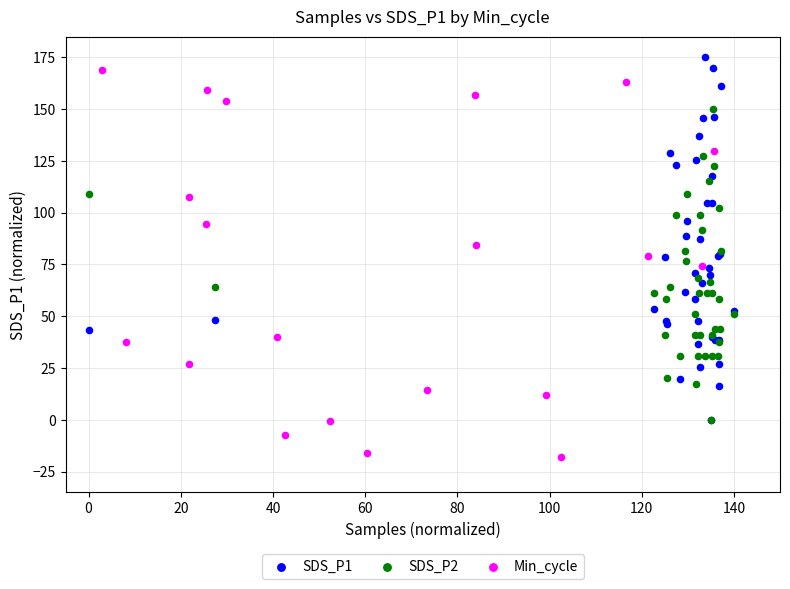

Which series has the largest Y range (max minus min)?

Min_cycle